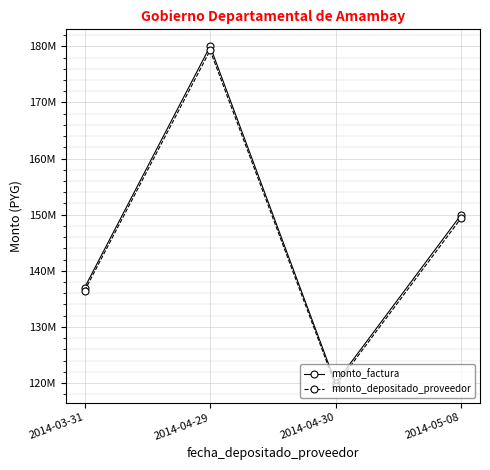

Reading left to right, list all the values displayed in this chart.

monto_factura: 2014-03-31=137000000	2014-04-29=180000000	2014-04-30=120000000	2014-05-08=150000000
monto_depositado_proveedor: 2014-03-31=136452000	2014-04-29=179280000	2014-04-30=119520000	2014-05-08=149400000